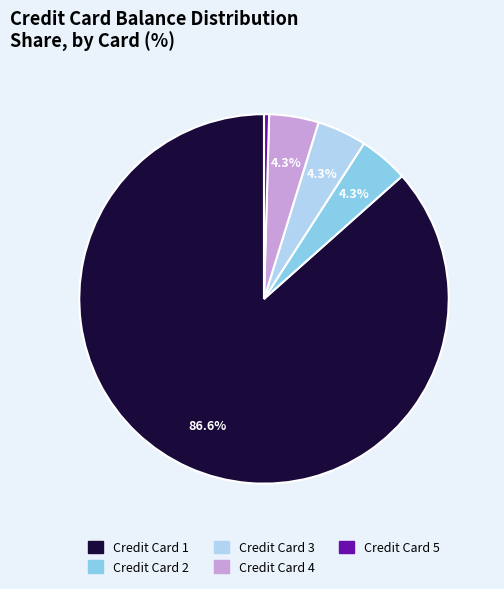

To the nearest percent, what is the average slice percentage?

20%